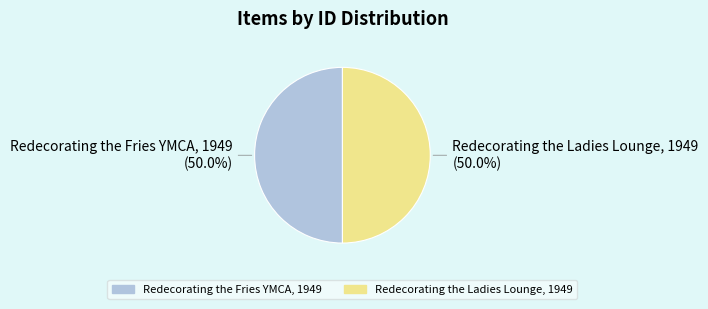

Approximately how many times larger is the value at Redecorating the Fries YMCA, 1949 compared to Redecorating the Ladies Lounge, 1949?

1.0